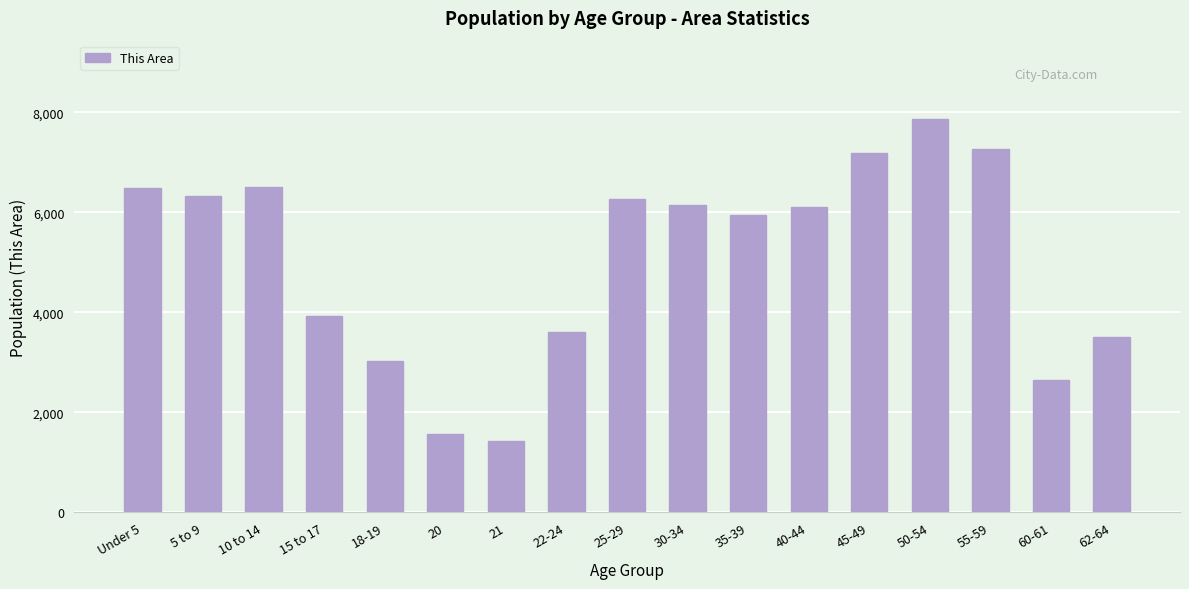

What is the label of the 13th bar from the left?

45-49